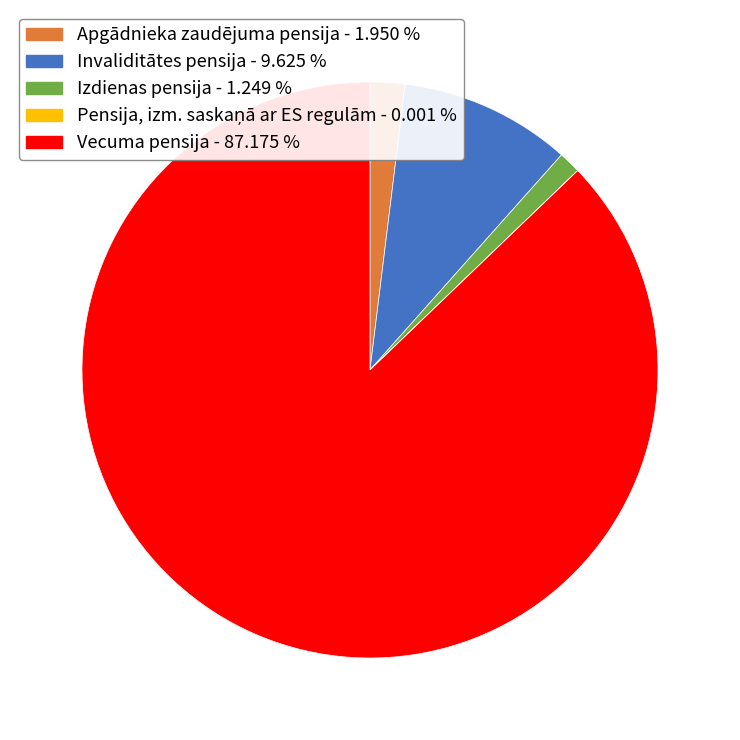

Does Apgādnieka zaudējuma pensija represent more than half of the total?

No